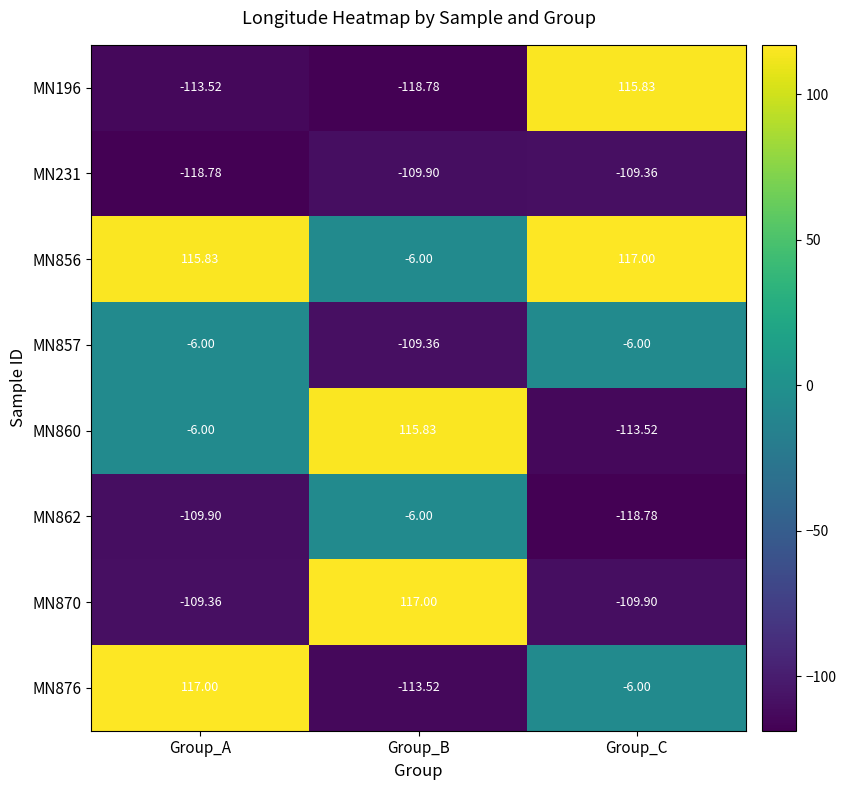

Where does the MN862 series first go above -109?

Group_B